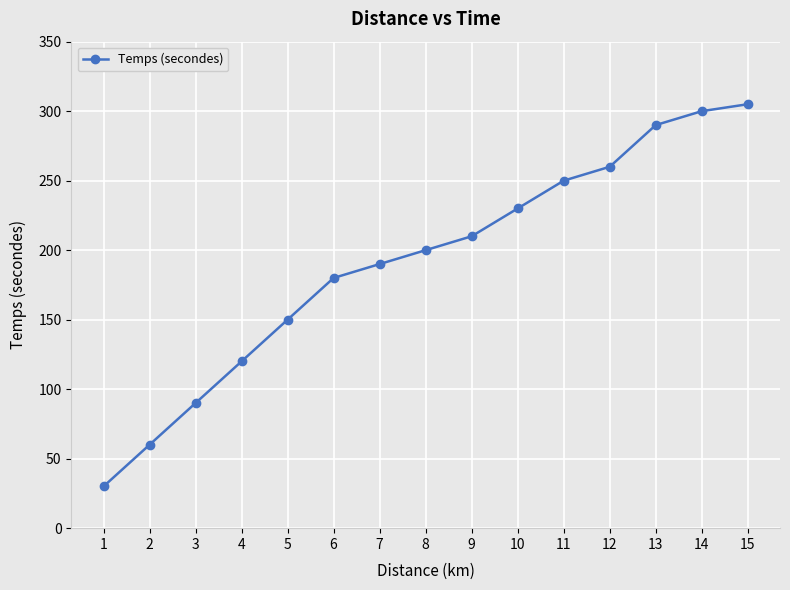

True or false: the data shows 132 at 3.

False